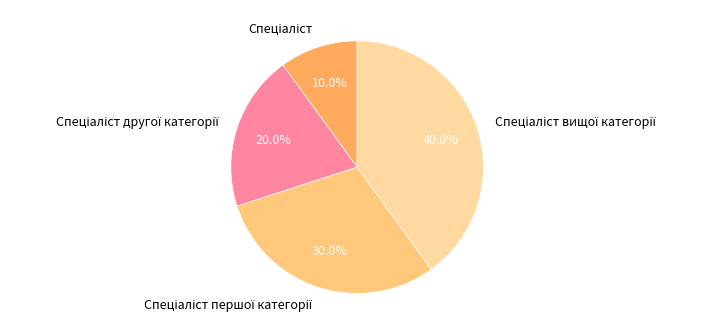

Is there any slice that represents more than half of the pie?

No